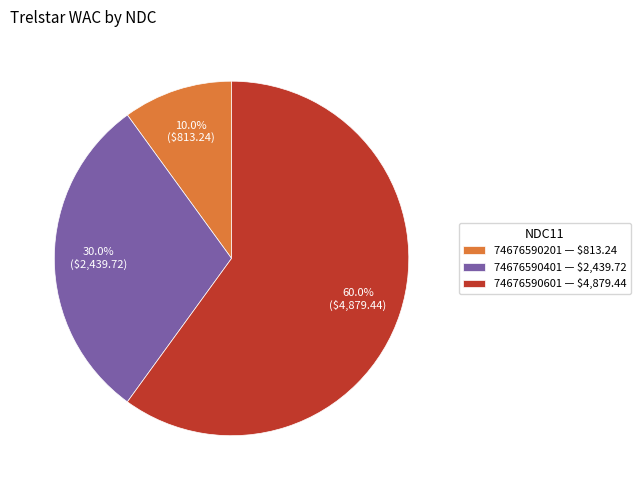

What is the smallest slice in the pie chart?

74676590201 — $813.24